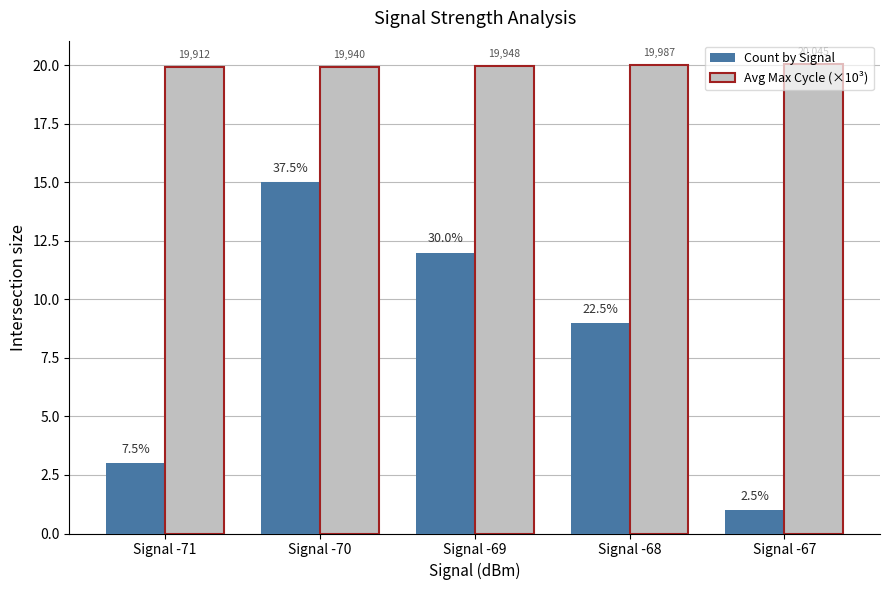

The Avg Max Cycle (×10³) series shows 28.3 at Signal -69. True or false?

False